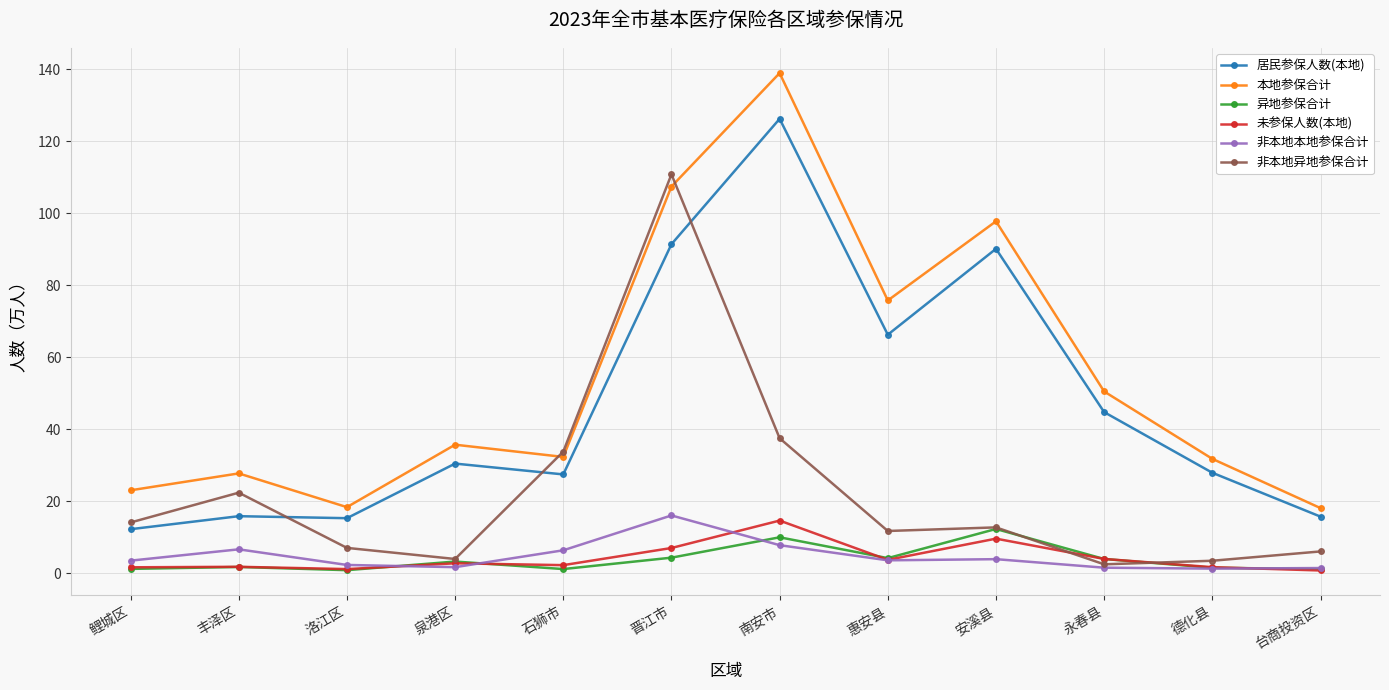

What is the value of the 非本地本地参保合计 point at the 3rd from the left?

2.3